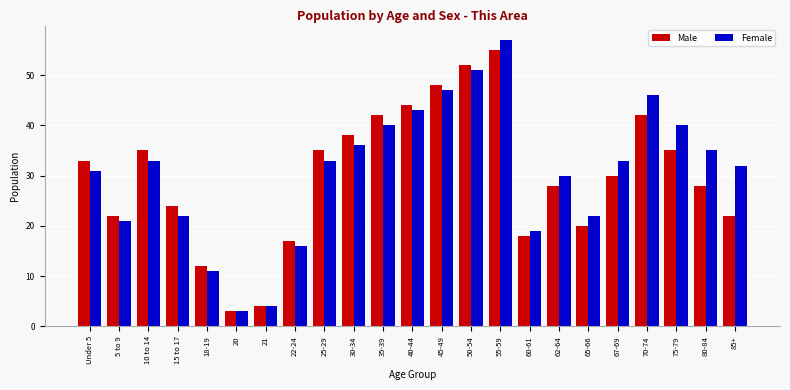

The value of Female at 5 to 9 is 21. True or false?

True